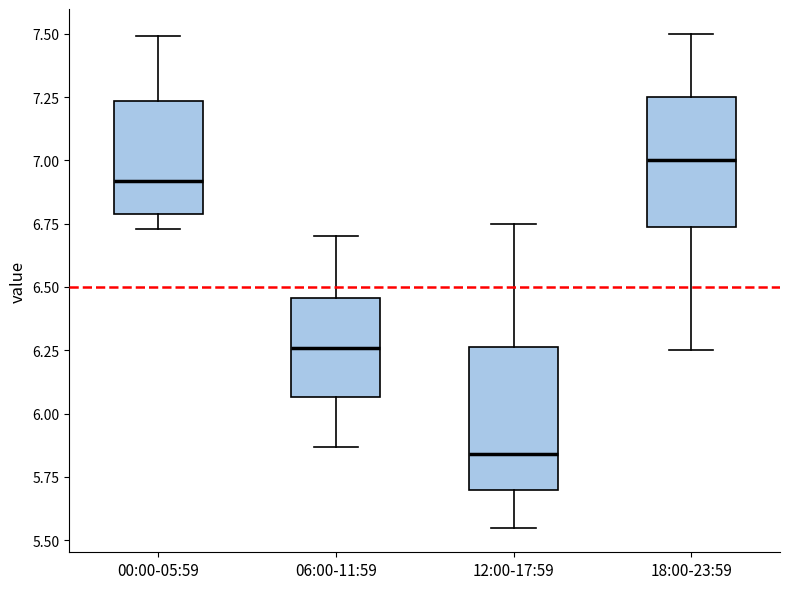

Reading left to right, transcribe this box plot: for each box, give where its median line is, the range the box spans, and where its two whiskers end, as read against the y-axis. The values are not printed on the chart, so give them approximately, as read against the axis.

00:00-05:59: median 6.90, box 6.80 to 7.25, whiskers 6.75 to 7.50
06:00-11:59: median 6.25, box 6.05 to 6.45, whiskers 5.85 to 6.70
12:00-17:59: median 5.85, box 5.70 to 6.25, whiskers 5.55 to 6.75
18:00-23:59: median 7.00, box 6.75 to 7.25, whiskers 6.25 to 7.50